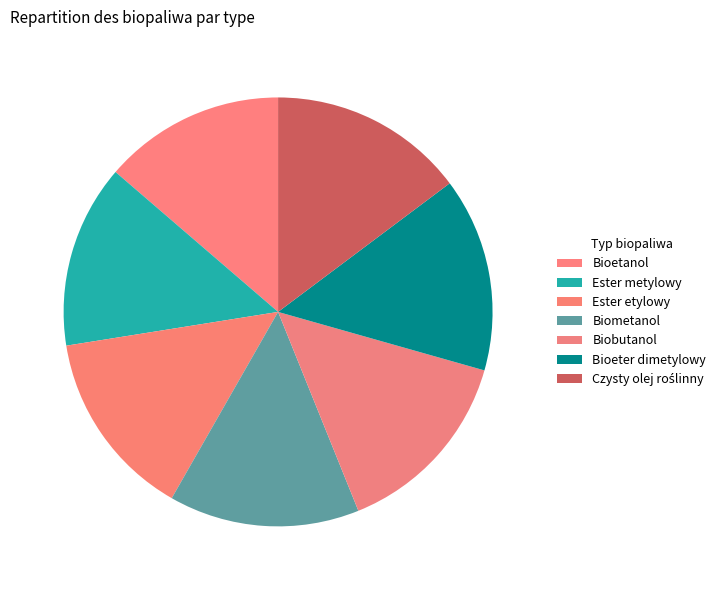

Is it true that Czysty olej roślinny is 1% of the pie?

False